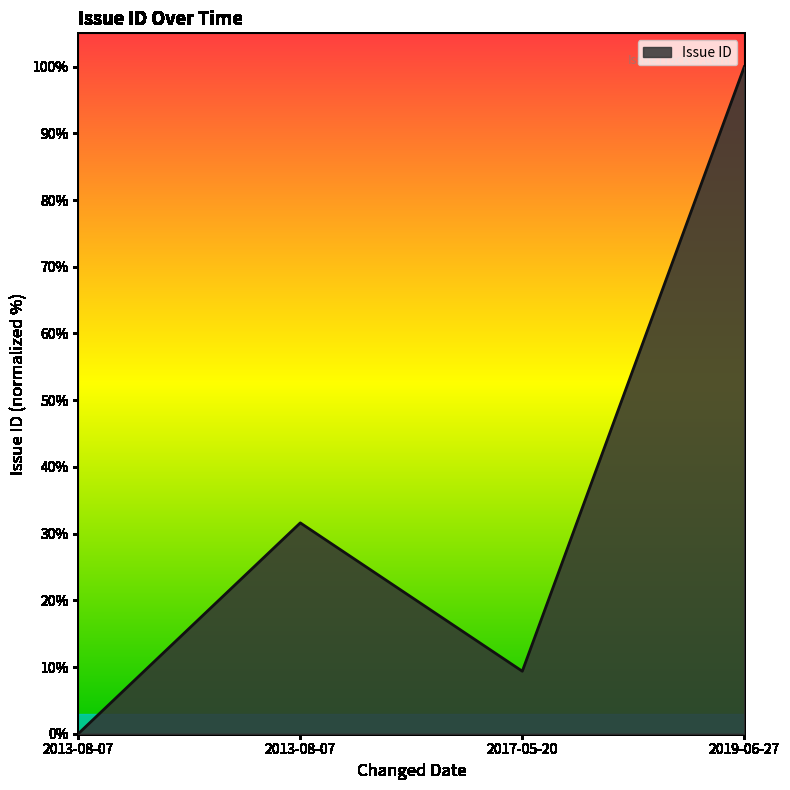

Is this an area chart (filled region under the line)?

Yes